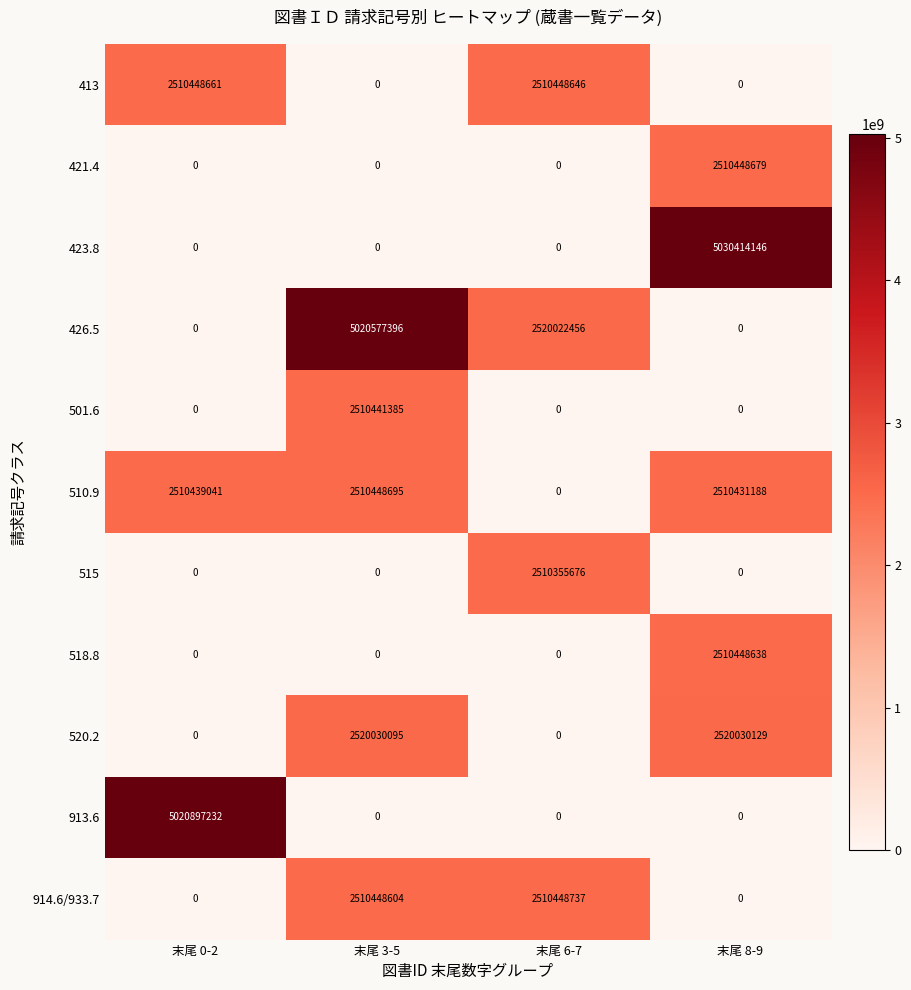

What is the total value across all series at 末尾 6-7?

10051275515